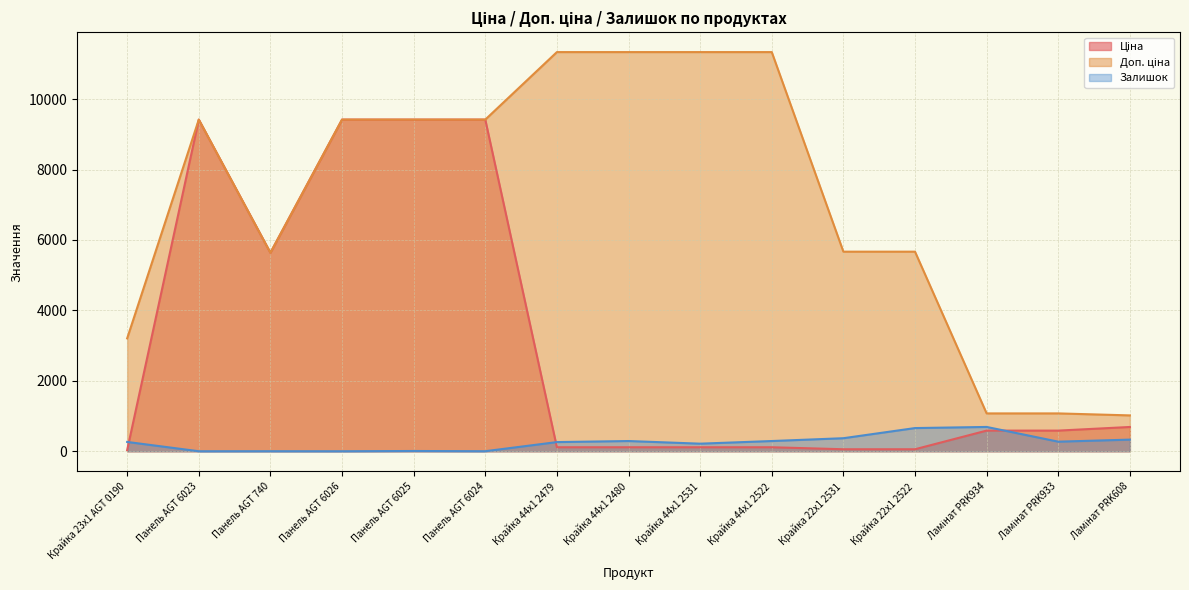

What is the maximum value for Доп. ціна?

11334.0